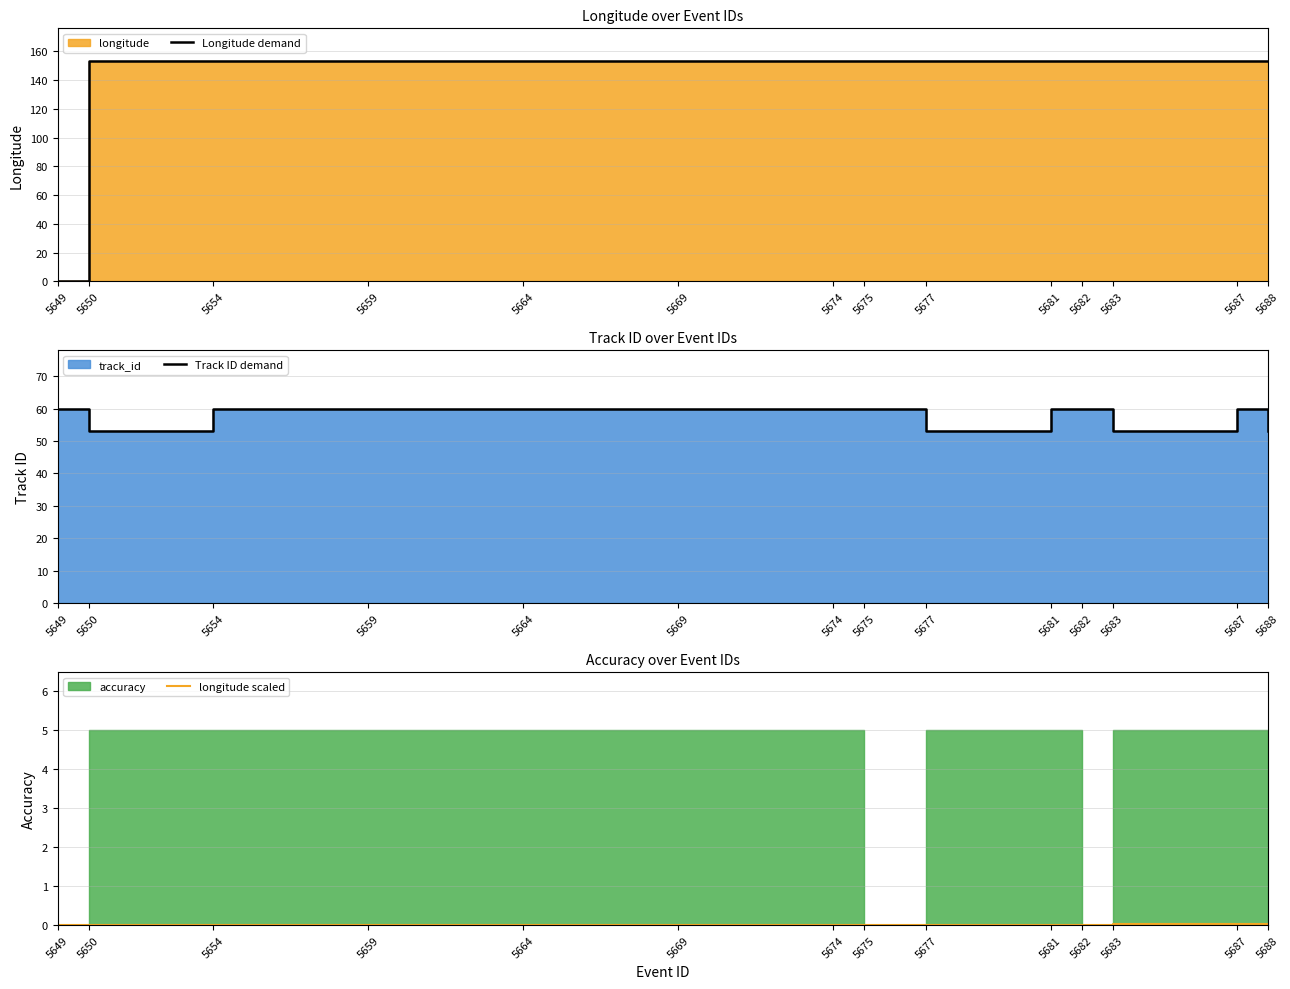

True or false: longitude scaled and Track ID demand cross at least once.

False